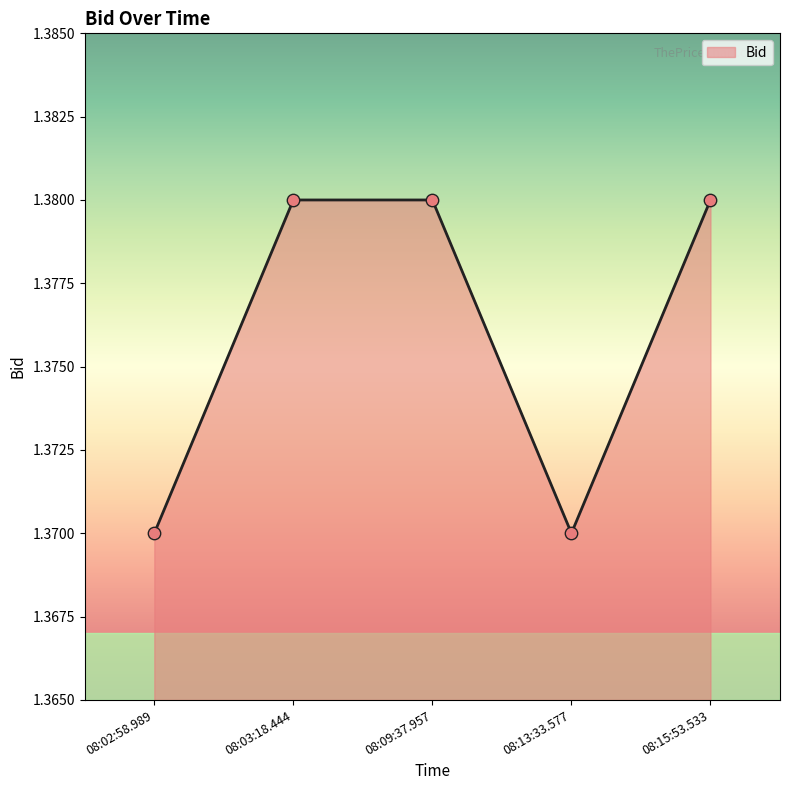

Approximately how many times larger is the value at 08:13:33.577 compared to 08:02:58.989?

1.0